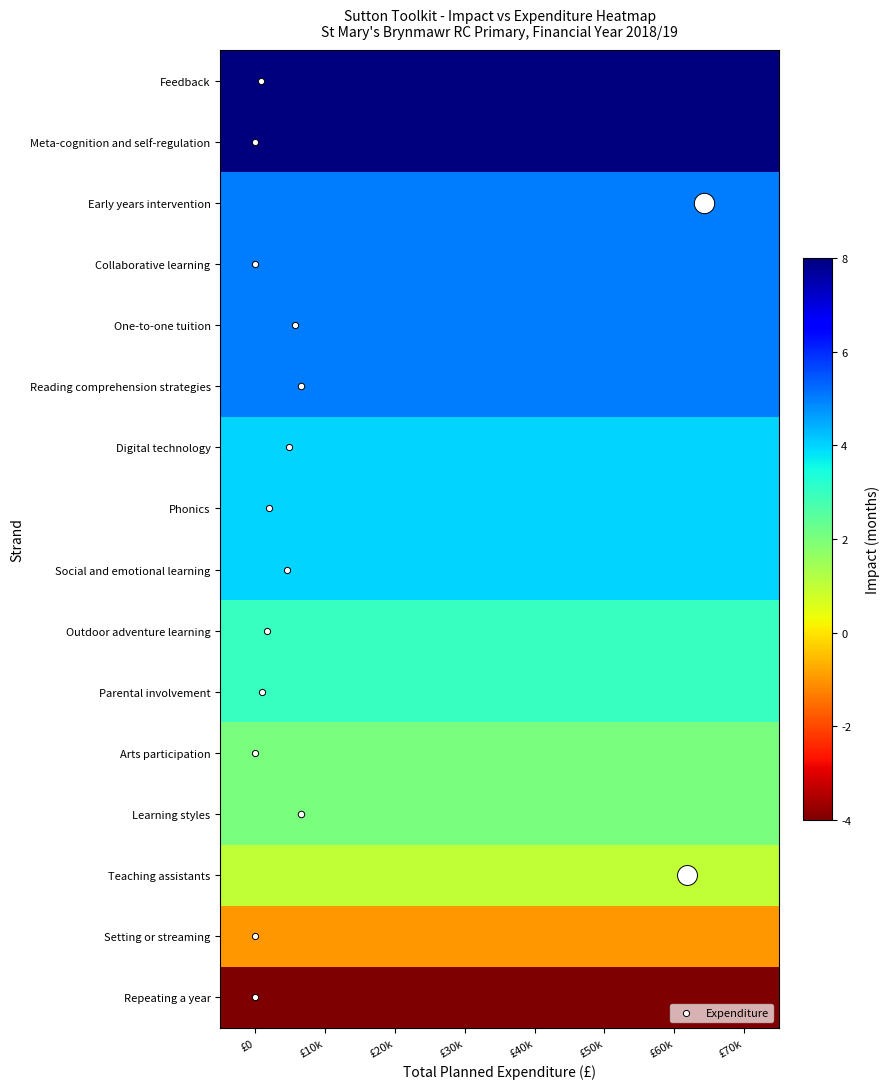

List the series in order of their peak value, lowest first.

Repeating a year, Setting or streaming, Teaching assistants, Arts participation, Learning styles, Outdoor adventure learning, Parental involvement, Digital technology, Phonics, Social and emotional learning, Early years intervention, Collaborative learning, One-to-one tuition, Reading comprehension strategies, Feedback, Meta-cognition and self-regulation